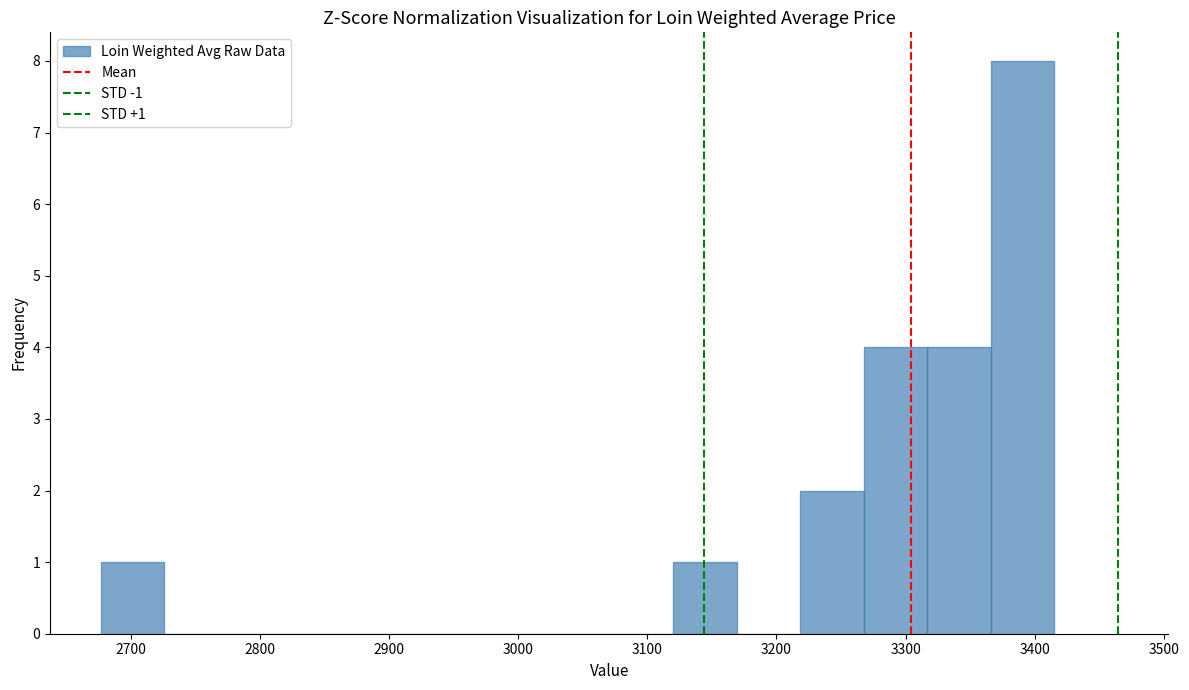

Which range on the x-axis has the tallest bar?

3370 to 3420